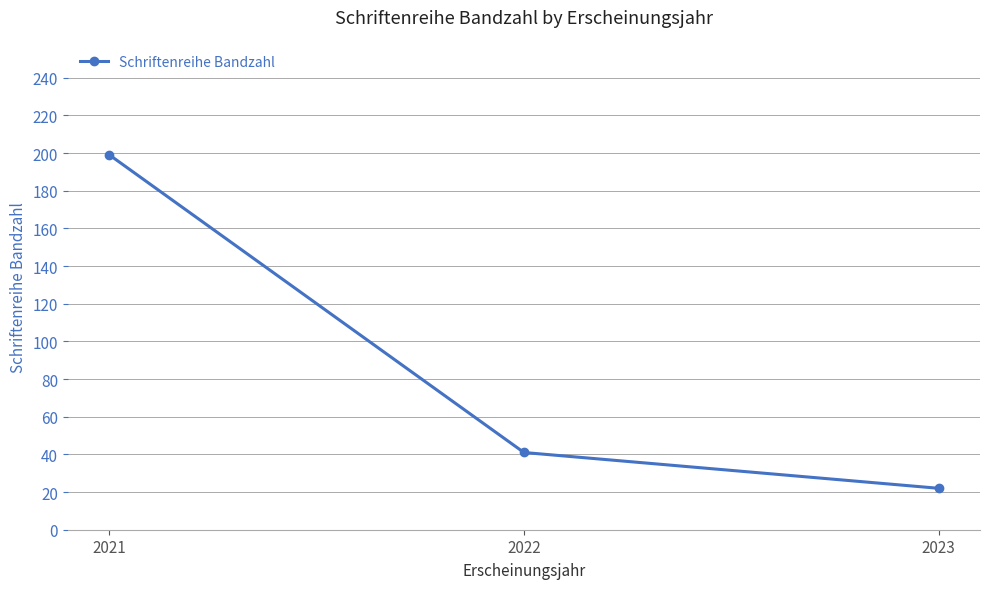

Reading left to right, list all the values displayed in this chart.

2021=199	2022=41	2023=22